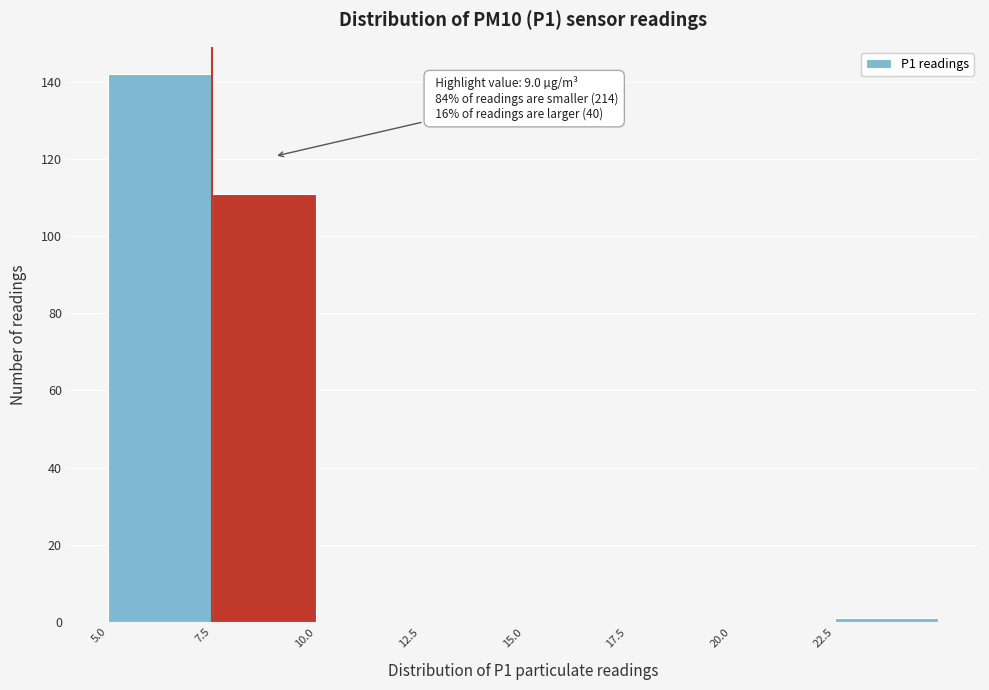

Over which range of the x-axis is the bar tallest?

5.0 to 7.5